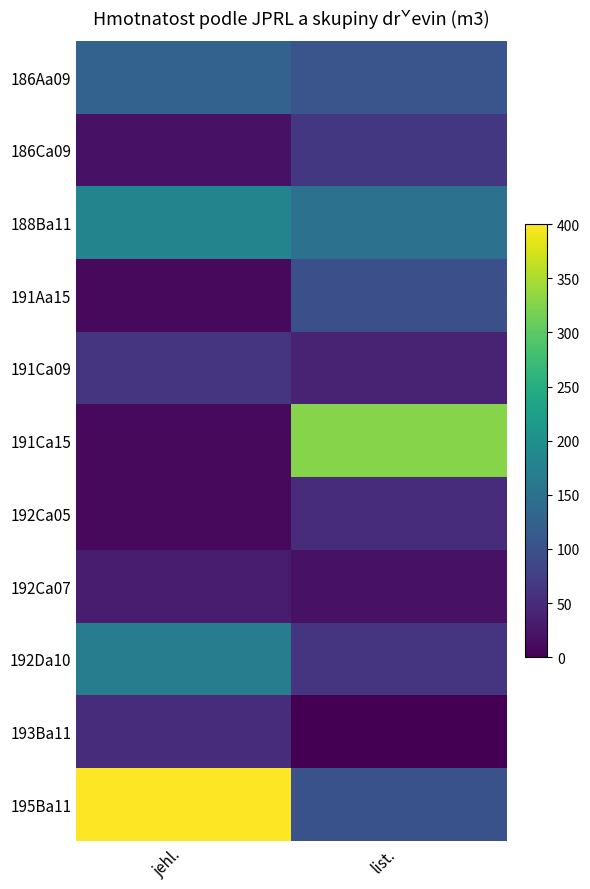

At how many categories does at least one series exceed 275?

2